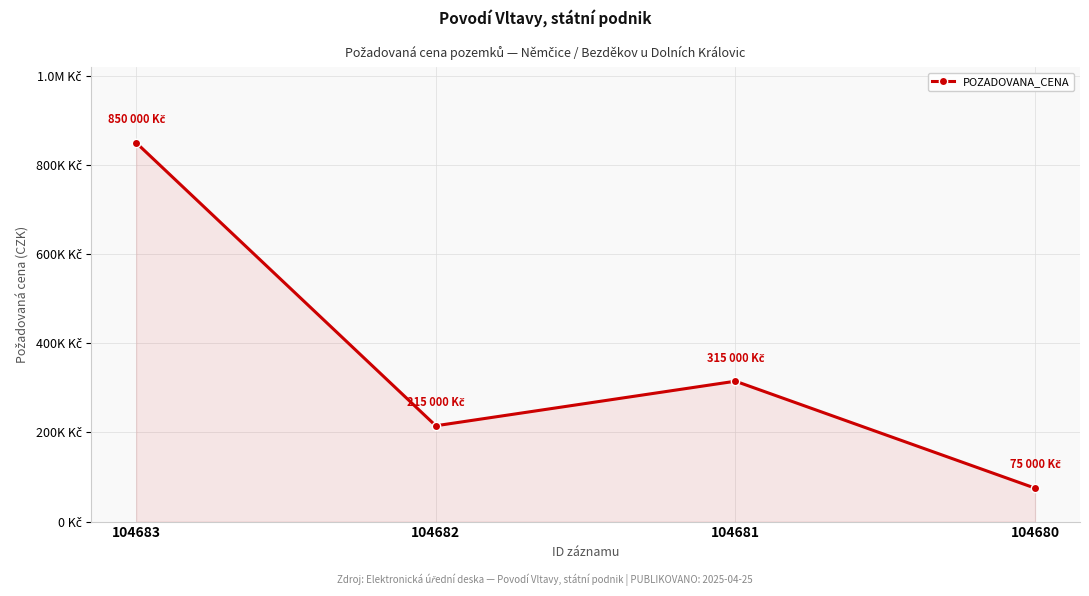

Reading left to right, transcribe all the data shown in this chart.

850000	215000	315000	75000